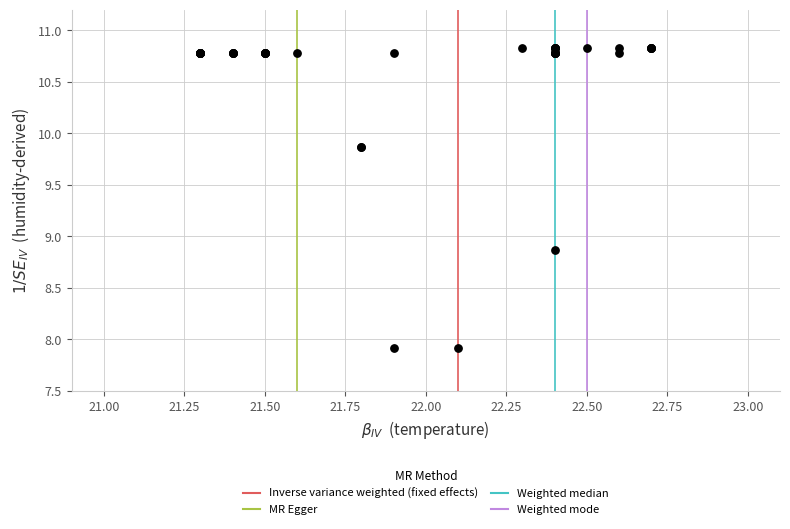

What Y value in the scatter plot is closest to 9?

8.9